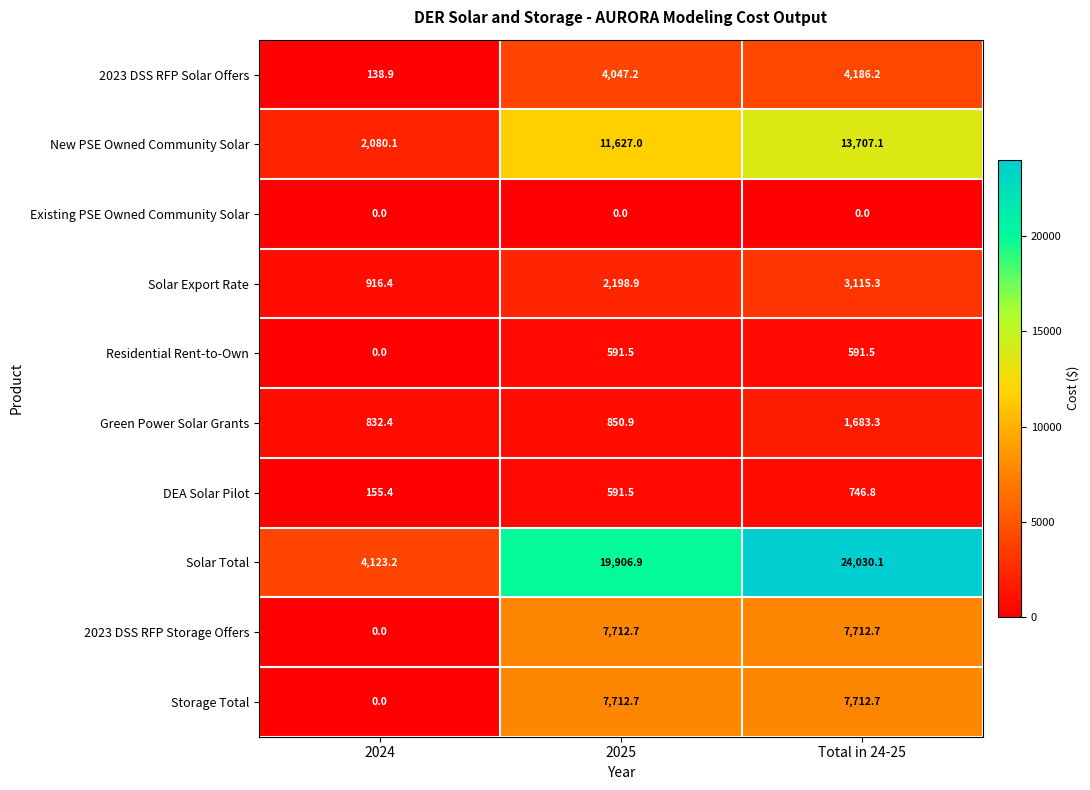

The value of Storage Total at Total in 24-25 is 7712.7. True or false?

True